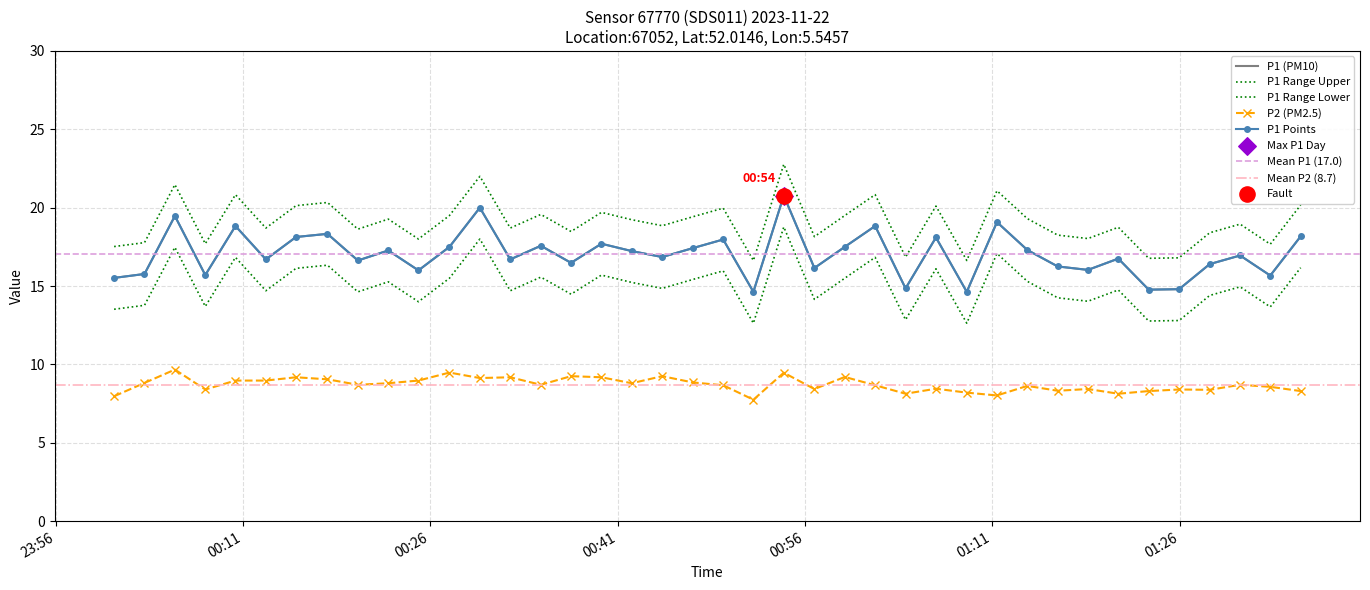

At how many categories does at least one series exceed 16?

30